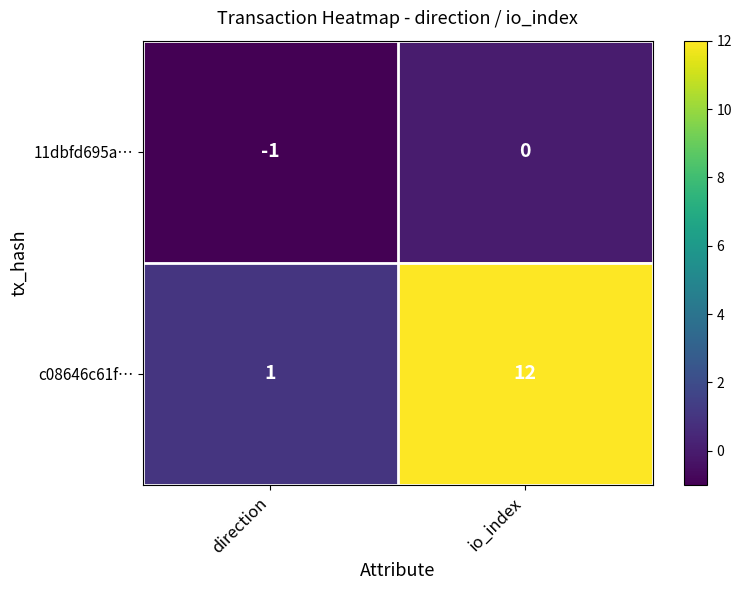

Rank the series at direction from lowest to highest value.

11dbfd695a…, c08646c61f…